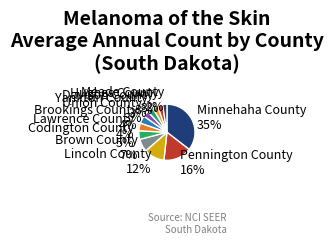

Count the number of slices in the pie.

12